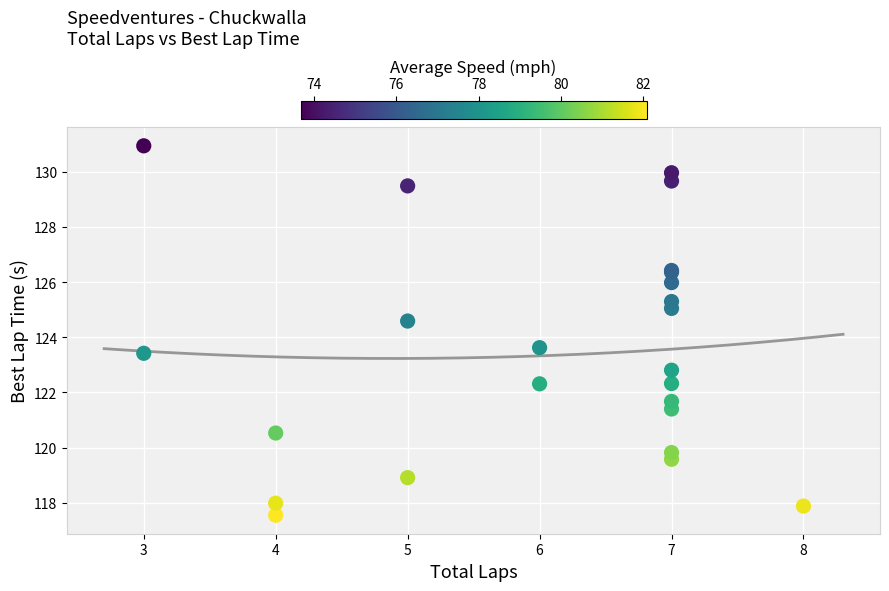

What Y value in the scatter plot is closest to 124?

123.6